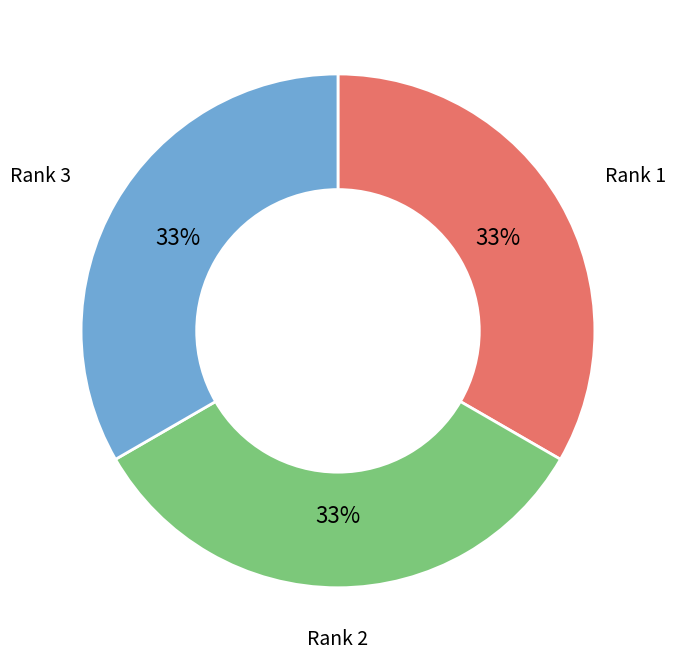

To the nearest percent, what is the combined percentage of Rank 1 and Rank 3?

67%